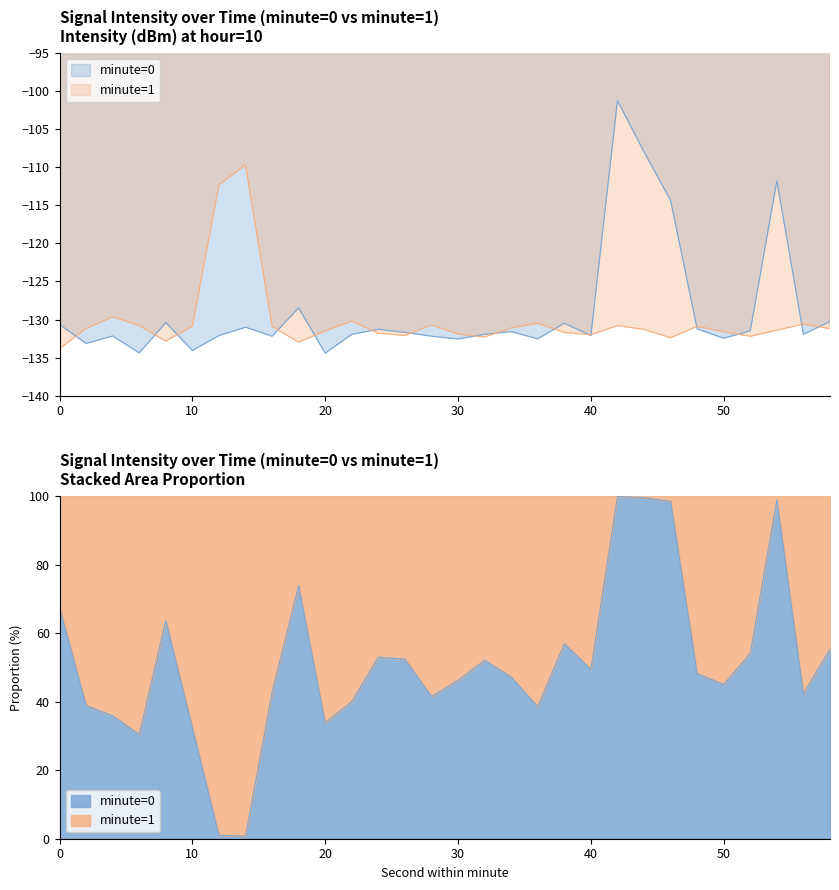

Between which two adjacent categories do minute=0 and minute=1 first intersect?

0 and 2